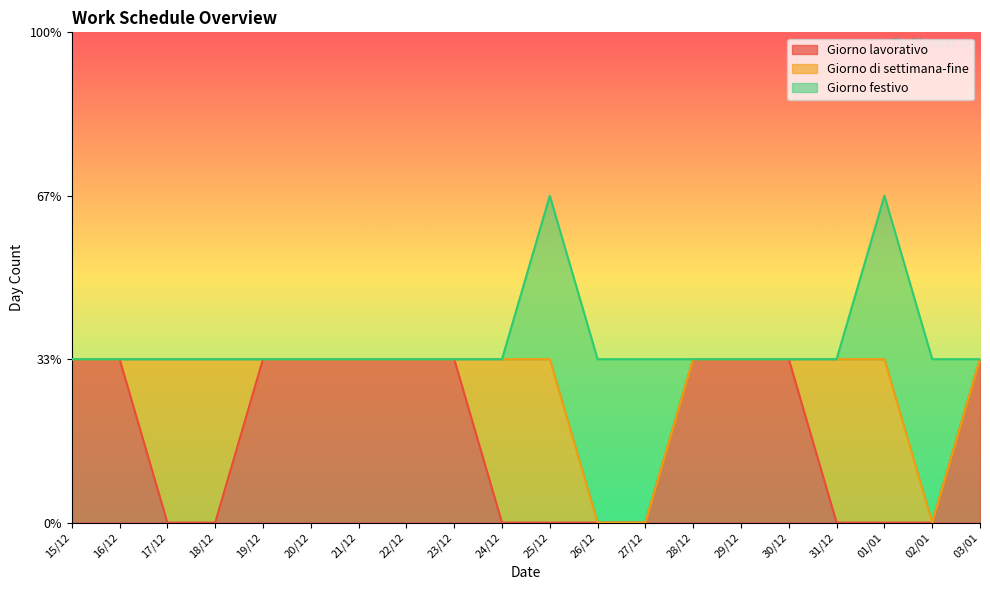

How many lines are shown in the chart?

3